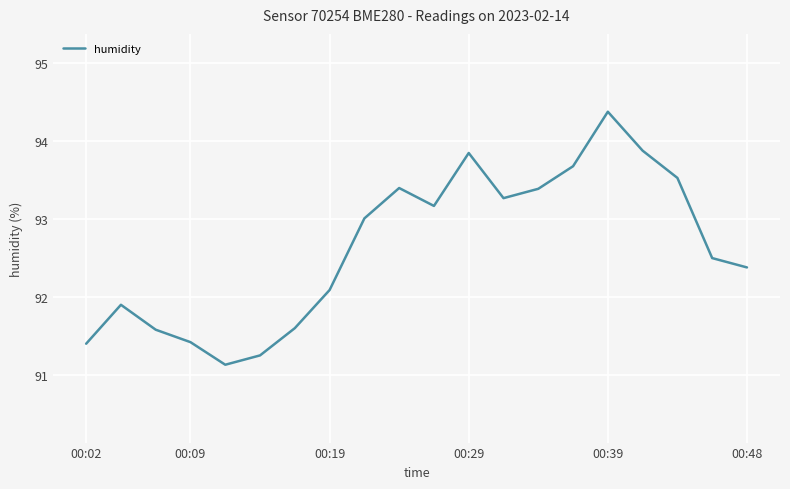

What is the greatest value displayed?

94.4